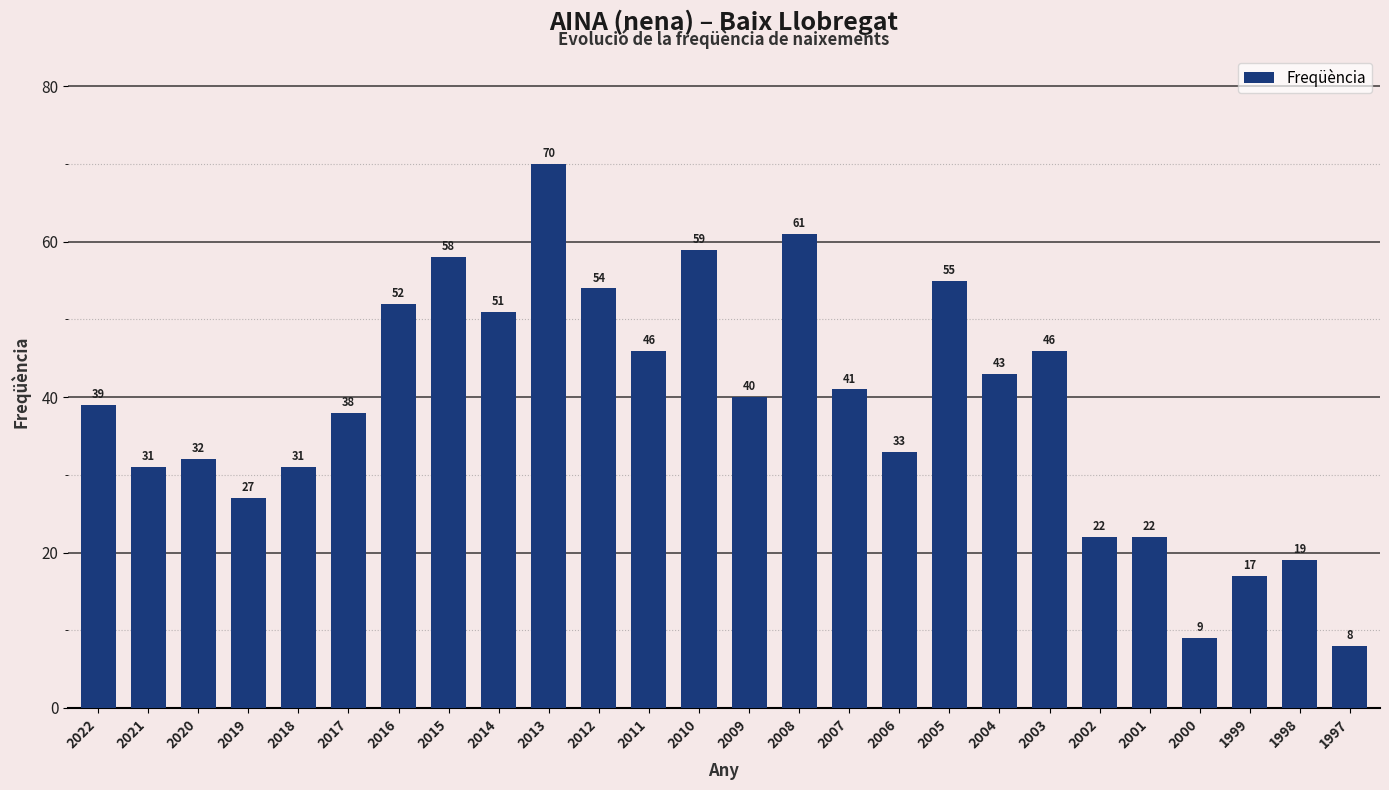

Between 2017 and 2008, which is larger?

2008